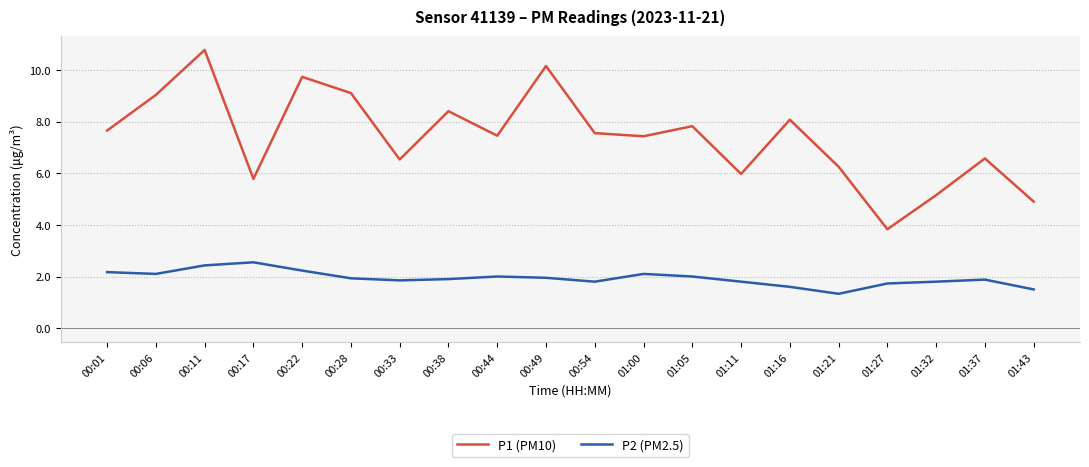

What is the difference between the maximum and minimum values in the P2 (PM2.5) series?

1.2